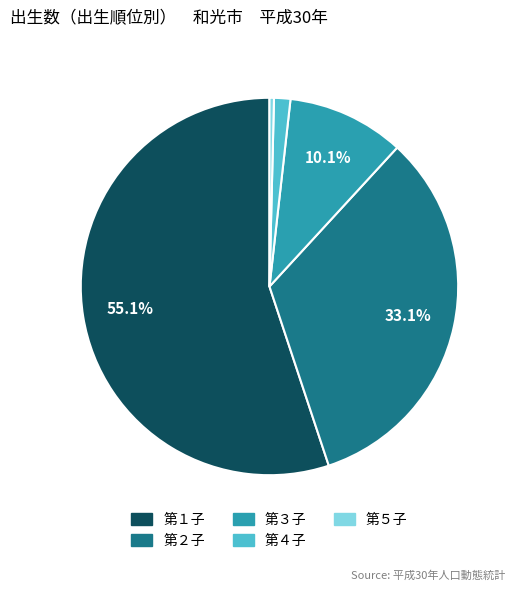

Is it true that 第４子 is 11% of the pie?

False